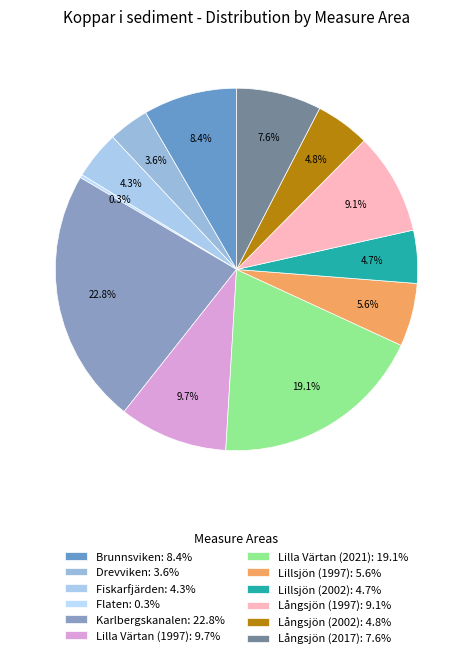

Is it true that Långsjön (2017) is 8% of the pie?

True